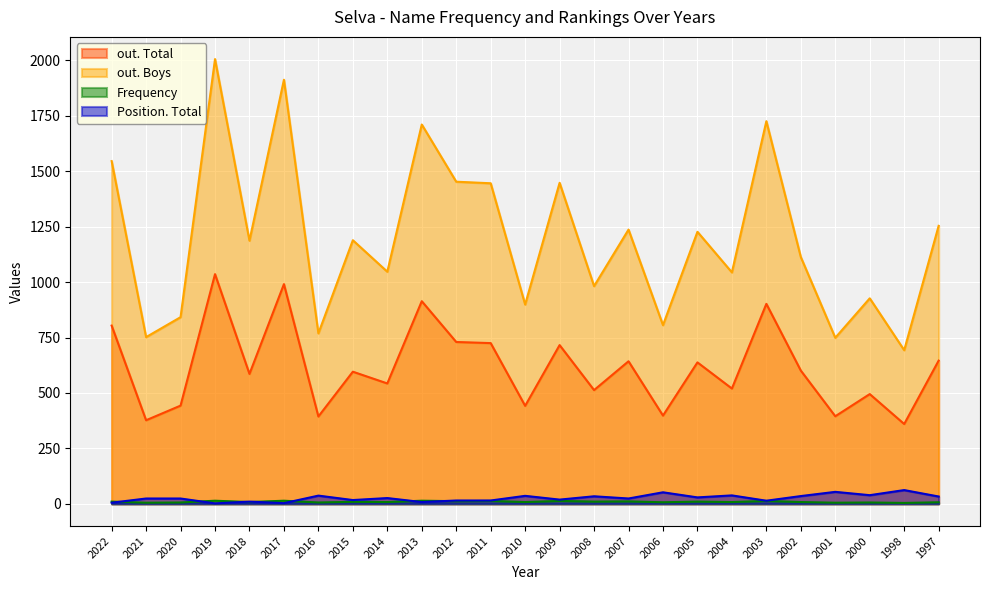

Reading right to left, what are all the values shown in this chart?

out. Total: 646	360	495	395	601	902	520	638	398	643	513	716	442	725	730	914	543	596	394	991	586	1036	443	377	804
out. Boys: 1254	693	927	749	1113	1726	1044	1227	806	1237	982	1448	899	1446	1453	1711	1047	1189	769	1913	1187	2006	842	752	1546
Frequency: 7	4	6	5	8	13	8	10	7	11	10	13	8	13	12	14	8	9	6	14	8	14	6	5	10
Position. Total: 33	62	39	54	35	14	38	29	52	24	34	19	36	15	15	8	26	17	37	3	10	2	24	24	5